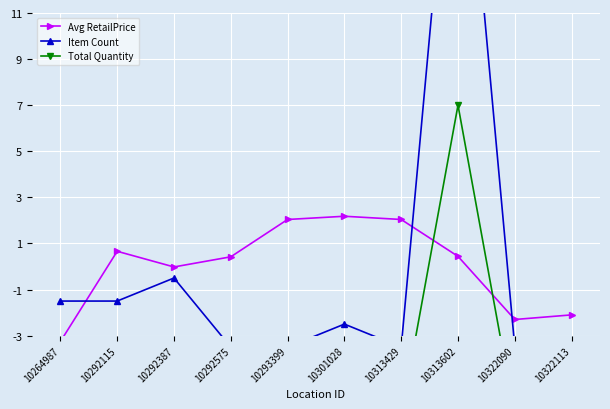

What is the difference between the maximum and second lowest values in the Avg RetailPrice series?

4.5